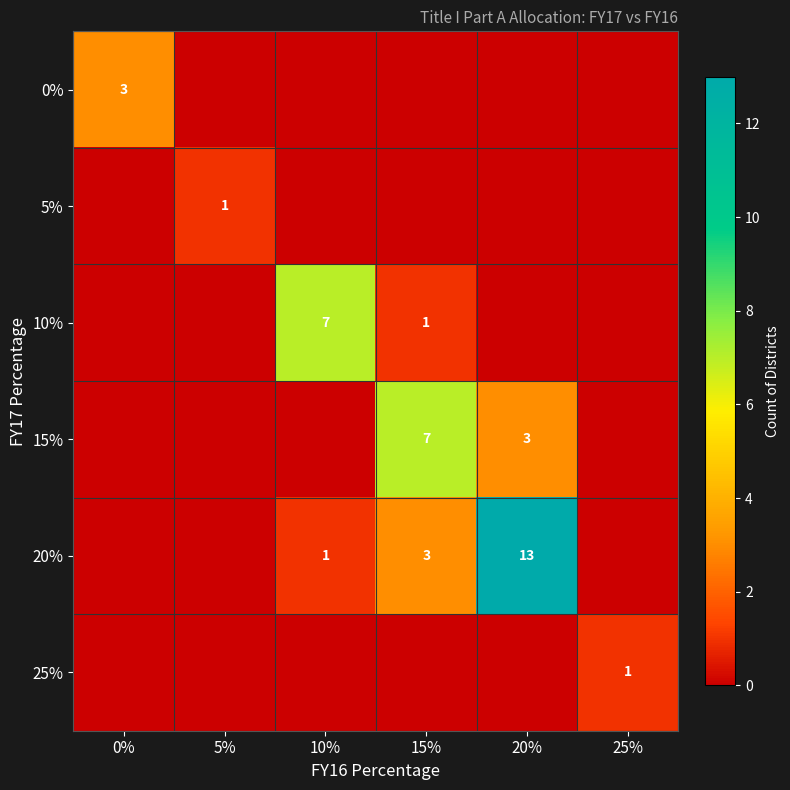

What is the difference between the highest and lowest values at 5%?

1